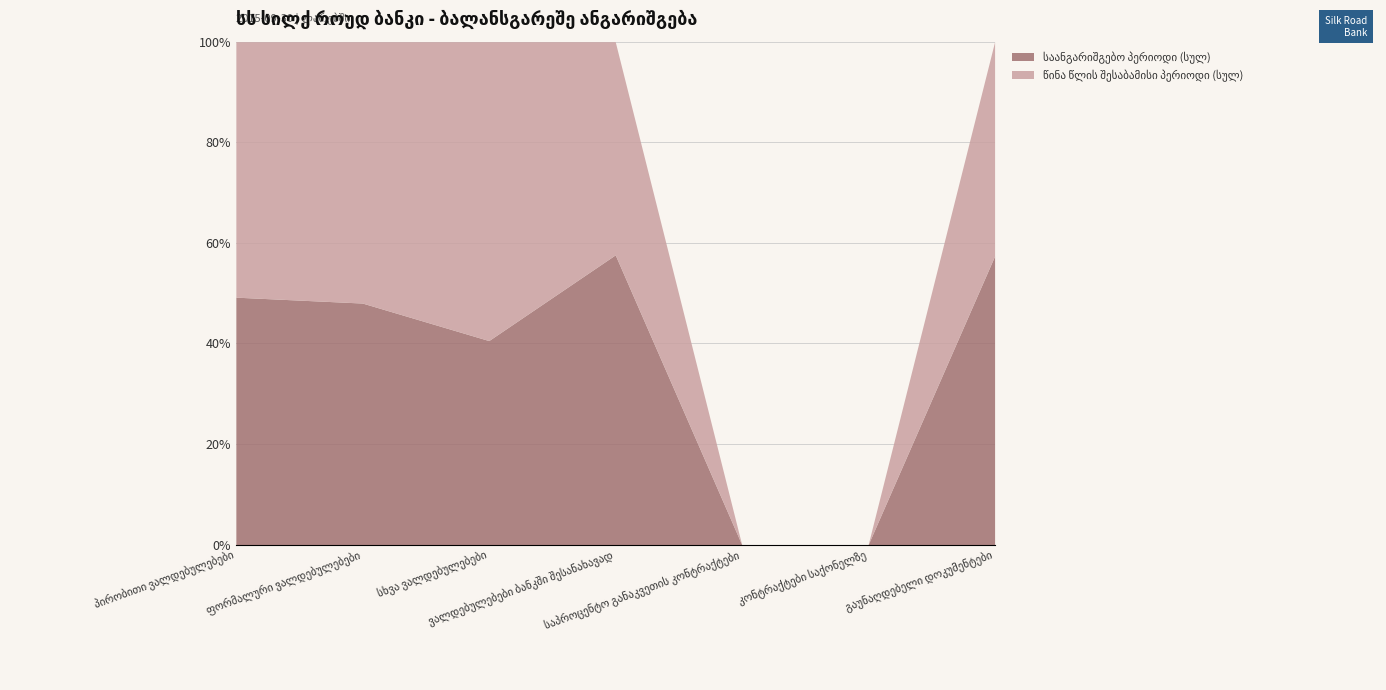

After their last crossing, which series has the higher values: წინა წლის შესაბამისი პერიოდი (სულ) or საანგარიშგებო პერიოდი (სულ)?

საანგარიშგებო პერიოდი (სულ)